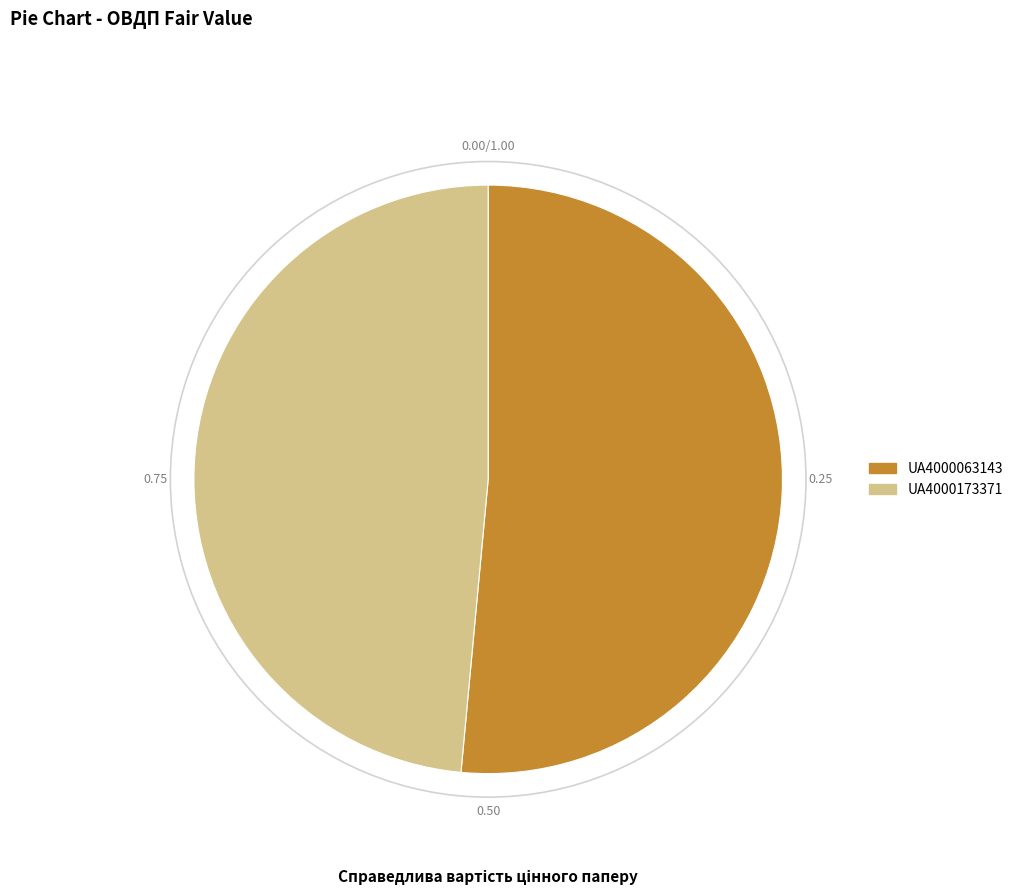

Does any single category account for the majority?

Yes